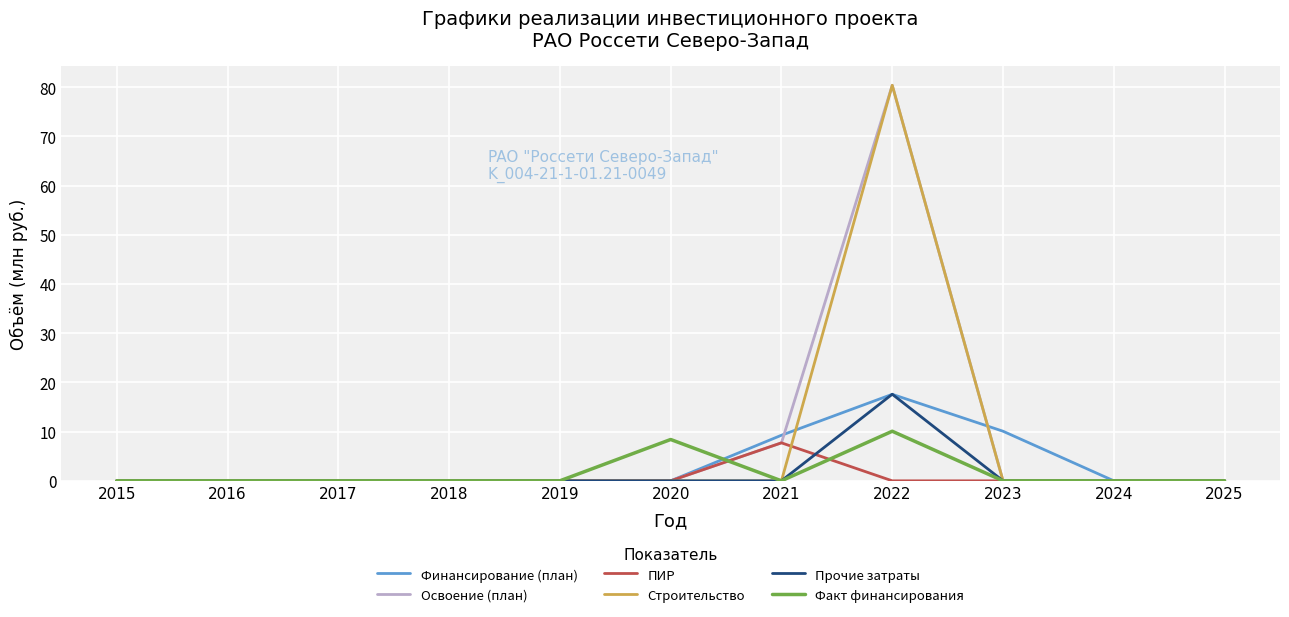

What is the maximum value for Финансирование (план)?

17.6